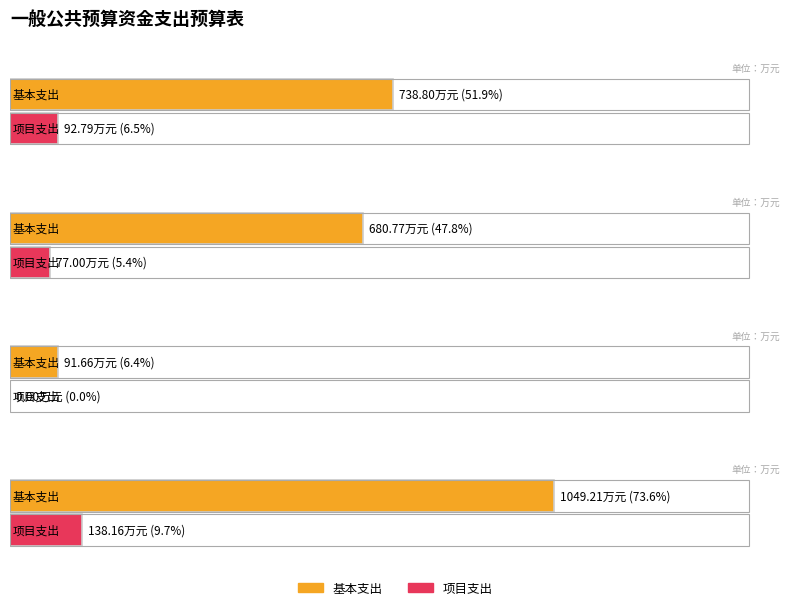

Rank the series at 柳州市科学技术局 from lowest to highest value.

项目支出, 基本支出